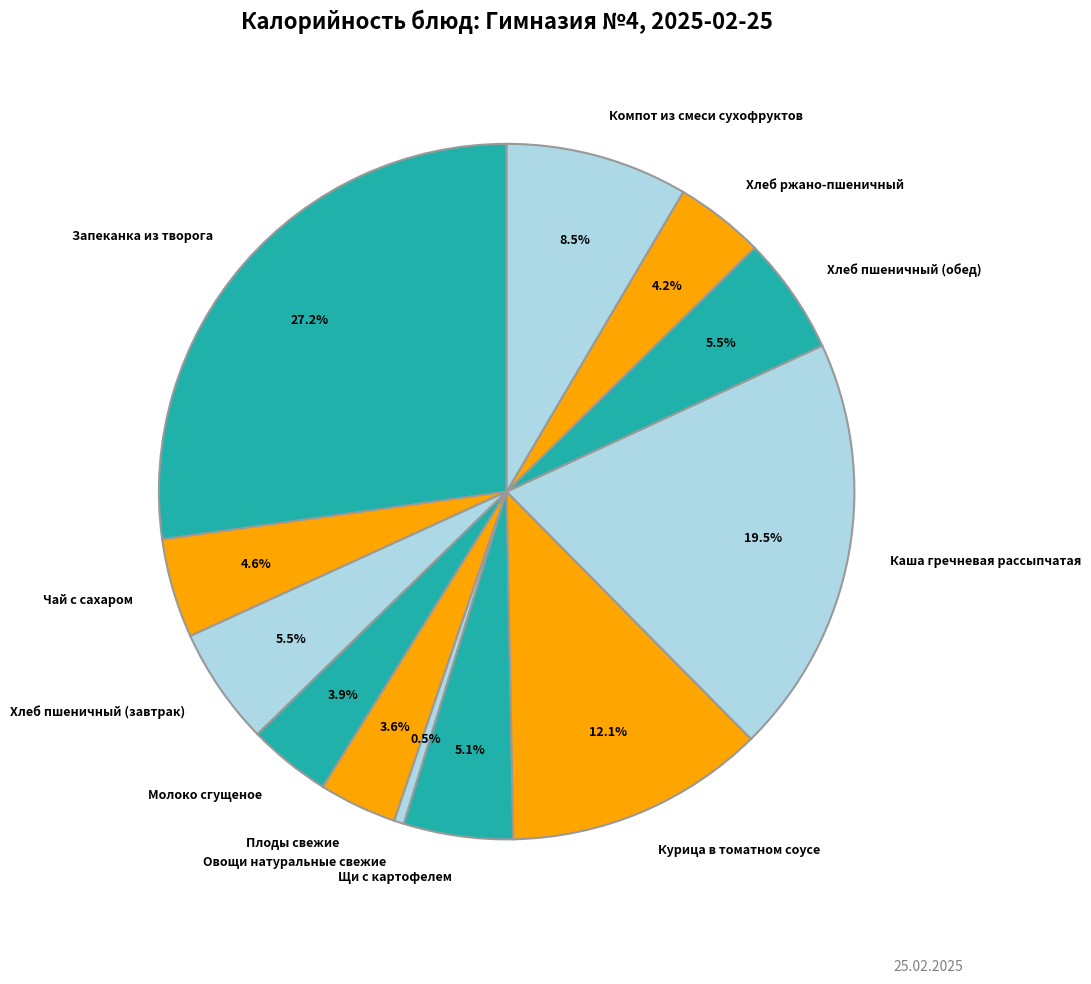

Which has a higher value, Компот из смеси сухофруктов or Щи с картофелем?

Компот из смеси сухофруктов